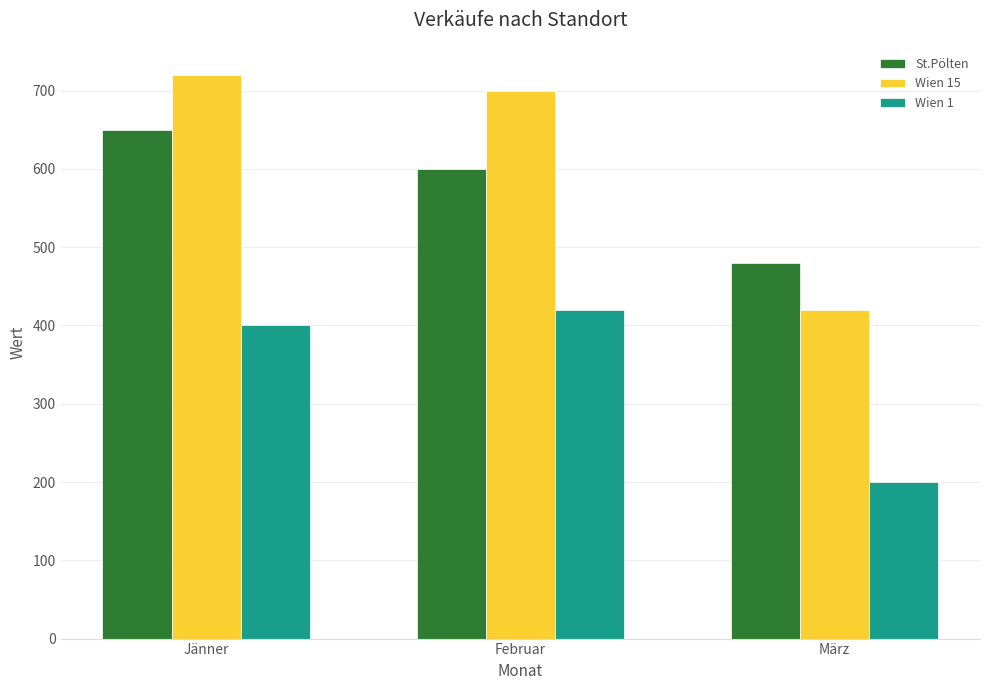

At März, list the series in order from smallest to largest.

Wien 1, Wien 15, St.Pölten